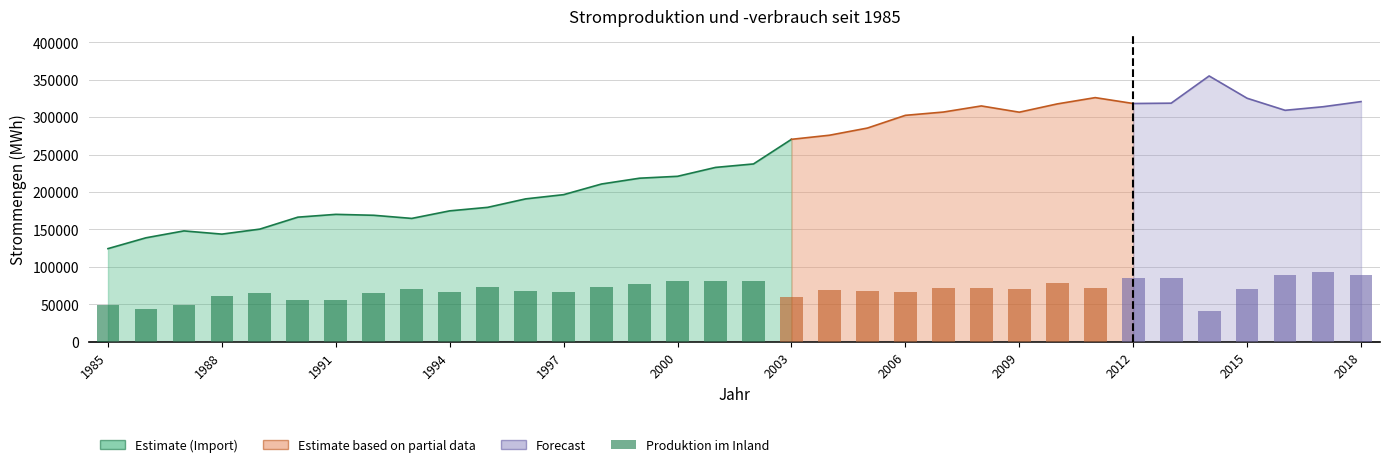

Reading right to left, transcribe all the data shown in this chart.

88958	92763	89845	70048	41446	85303	85862	72239	78972	71000	71393	72273	67135	67756	68915	59249	80857	80603	81035	76579	72916	66898	68461	73064	67173	70669	64896	55724	55535	64759	61133	48776	44351	48878